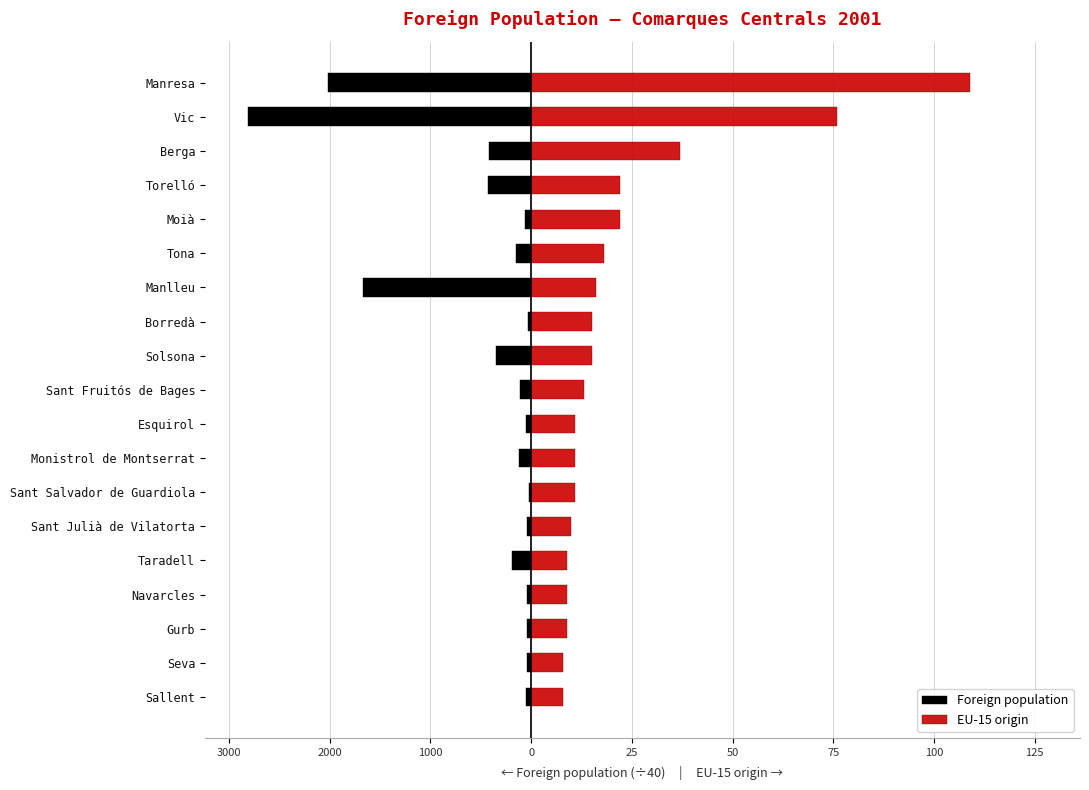

At how many categories does at least one series exceed -21?

19